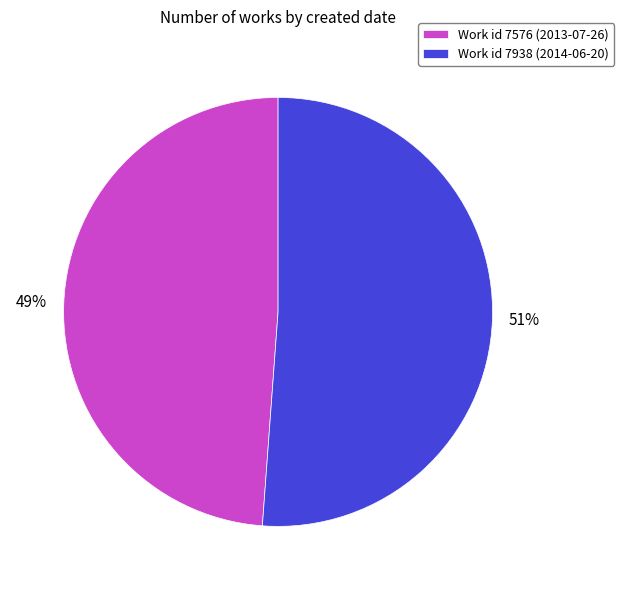

To the nearest percent, what is the difference between the largest and smallest slice percentages?

2%